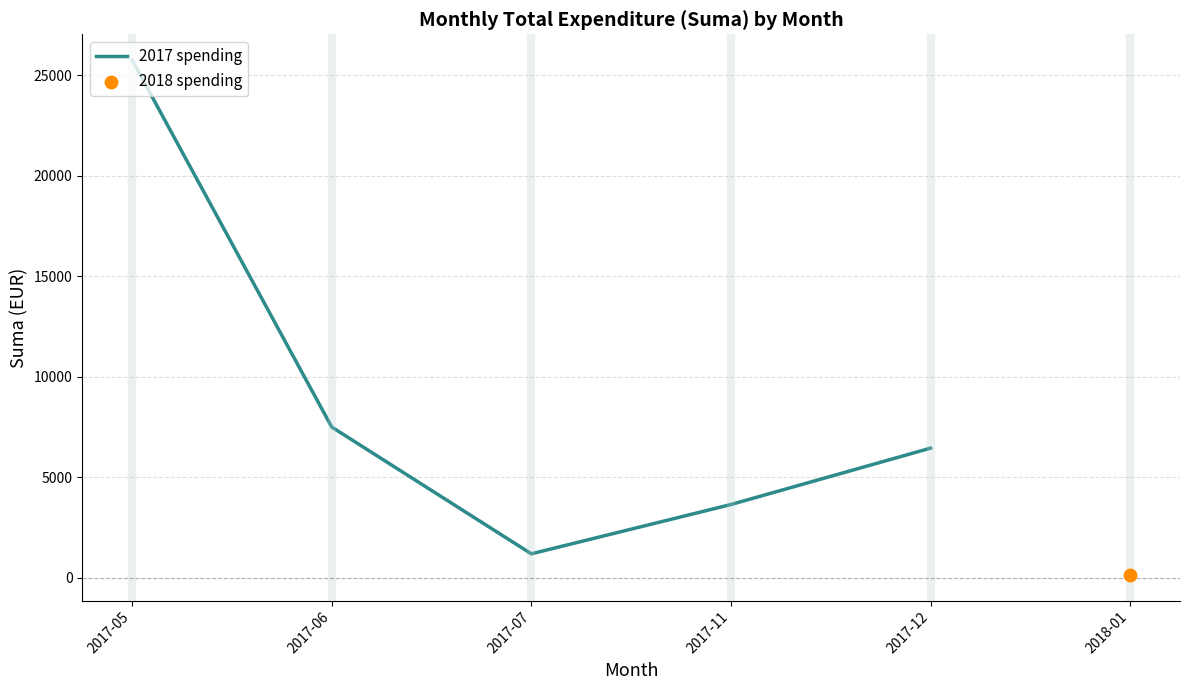

What is the ratio of the value at 2017-12 to the value at 2017-06?

0.9